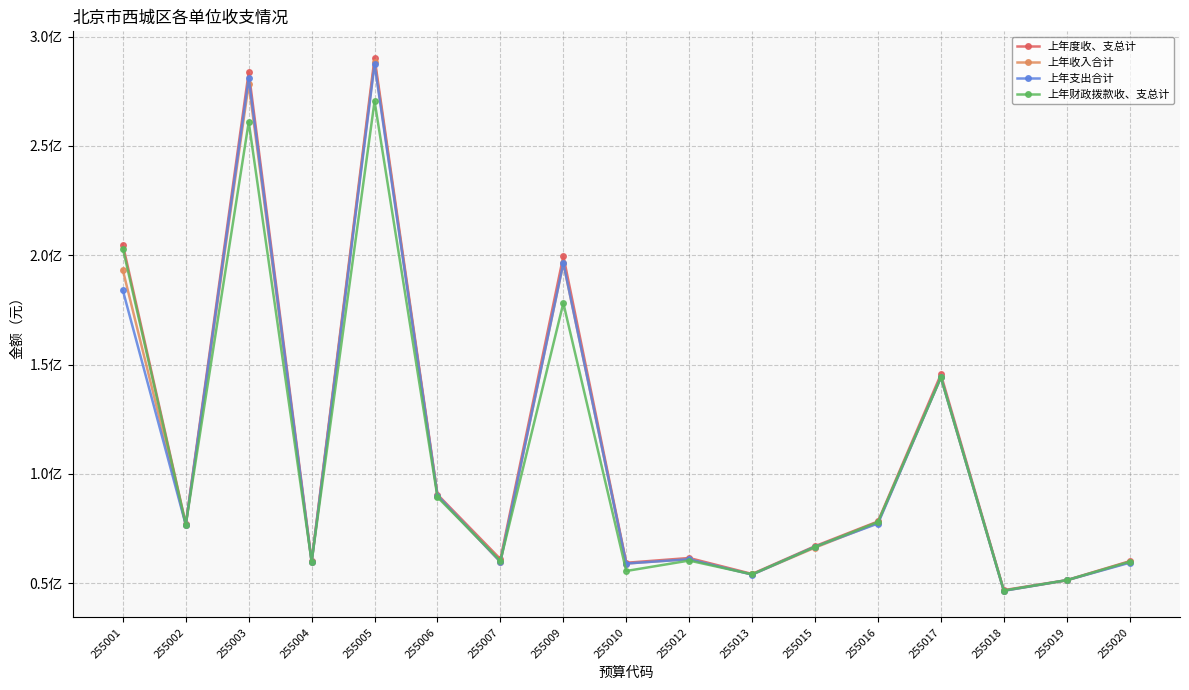

Does the chart have visible grid lines?

Yes